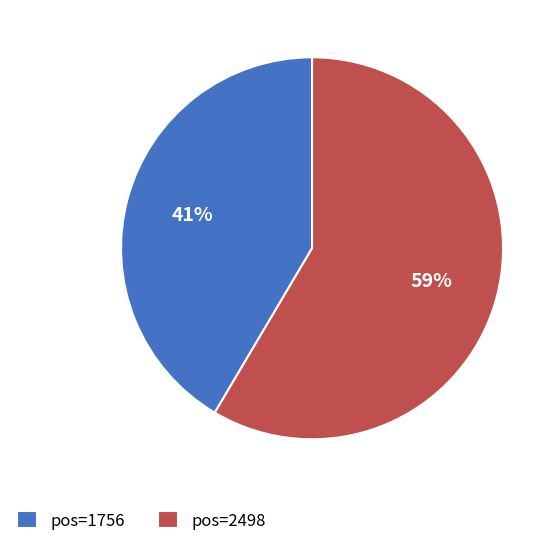

What is the ratio of the value at pos=1756 to the value at pos=2498?

0.7